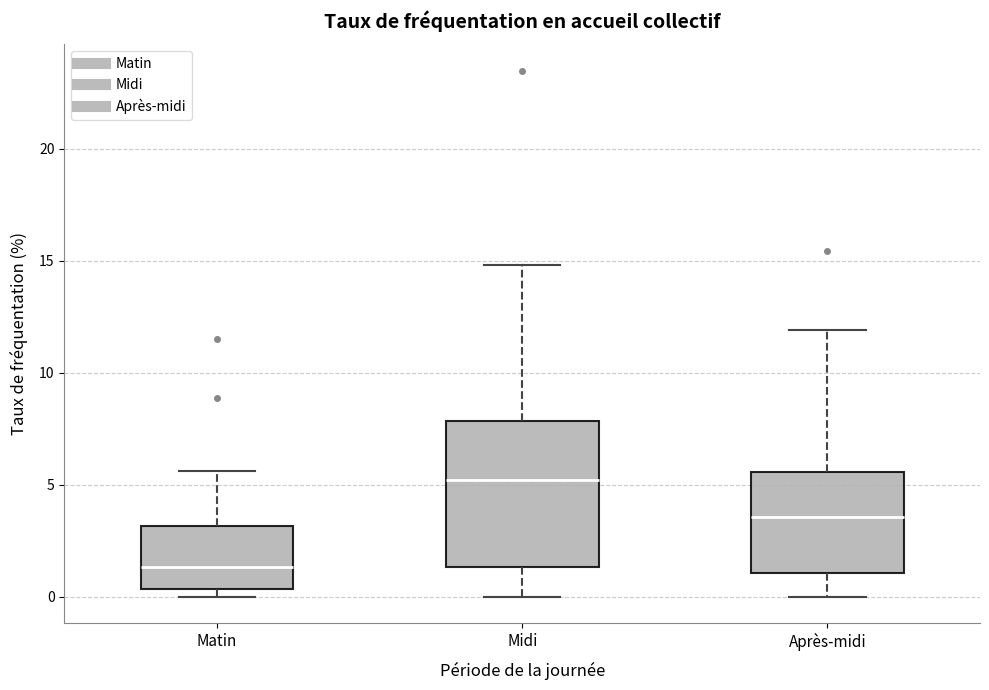

Reading left to right, read every box against the y-axis: the position of its median line, the range the box covers, and the ends of its whiskers. The values are not printed on the chart, so give them approximately, as read against the axis.

Matin: median 1.5, box 0.5 to 3.0, whiskers 0.0 to 5.5
Midi: median 5.0, box 1.5 to 8.0, whiskers 0.0 to 15.0
Après-midi: median 3.5, box 1.0 to 5.5, whiskers 0.0 to 12.0